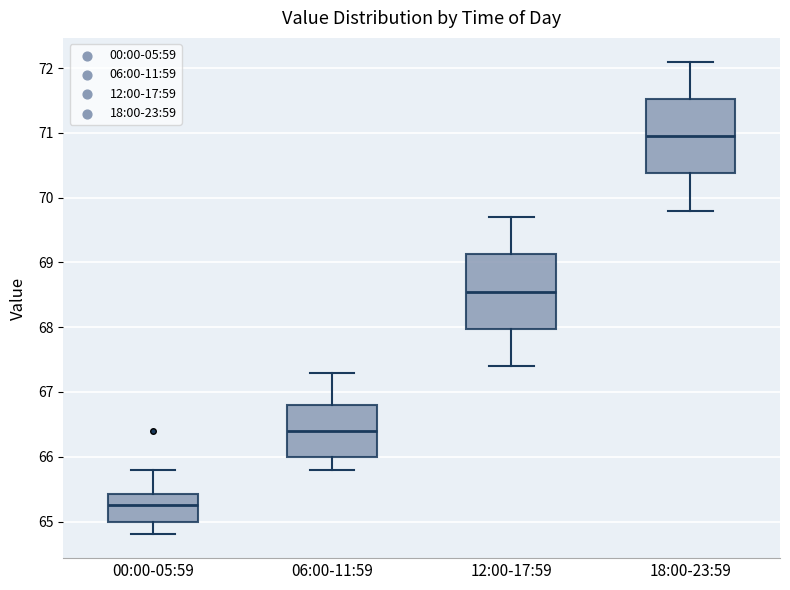

Reading left to right, transcribe this box plot: for each box, give where its median line is, the range the box spans, and where its two whiskers end, as read against the y-axis. The values are not printed on the chart, so give them approximately, as read against the axis.

00:00-05:59: median 65.3, box 65.0 to 65.4, whiskers 64.8 to 65.8
06:00-11:59: median 66.4, box 66.0 to 66.8, whiskers 65.8 to 67.3
12:00-17:59: median 68.6, box 68.0 to 69.1, whiskers 67.4 to 69.7
18:00-23:59: median 71.0, box 70.4 to 71.5, whiskers 69.8 to 72.1